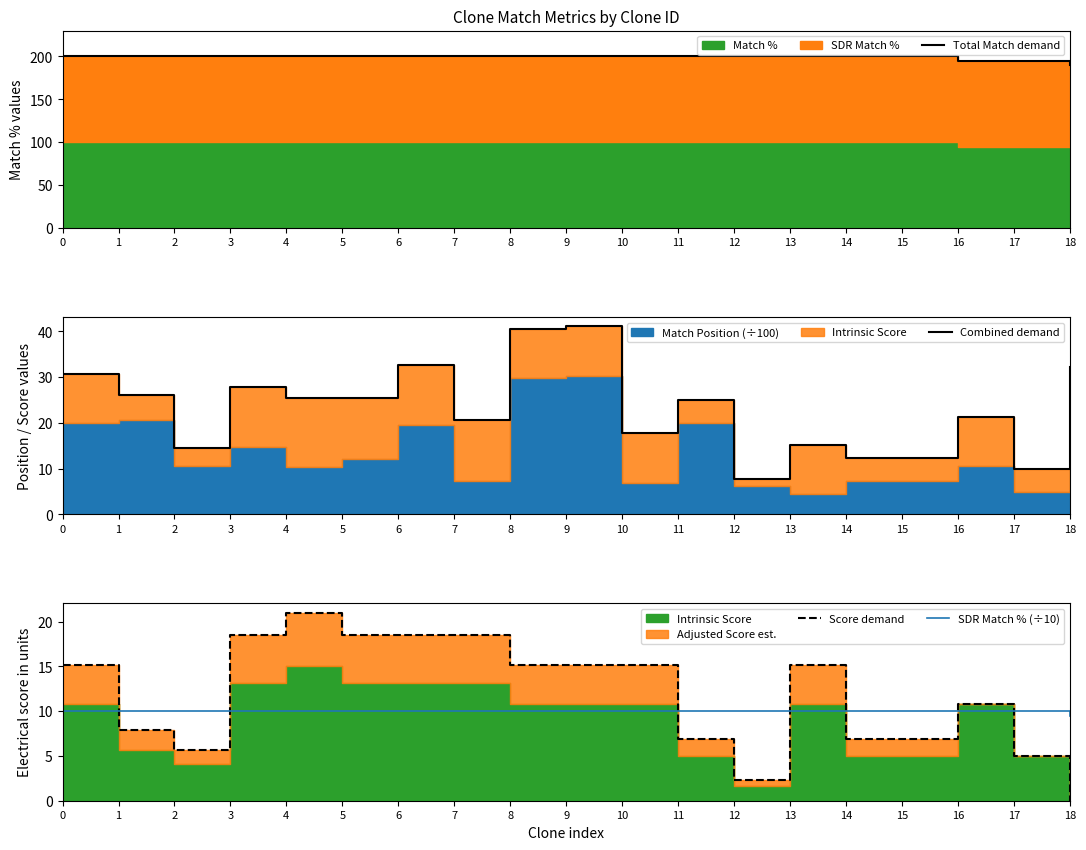

What is the difference between the highest and lowest values at 0?

190.0